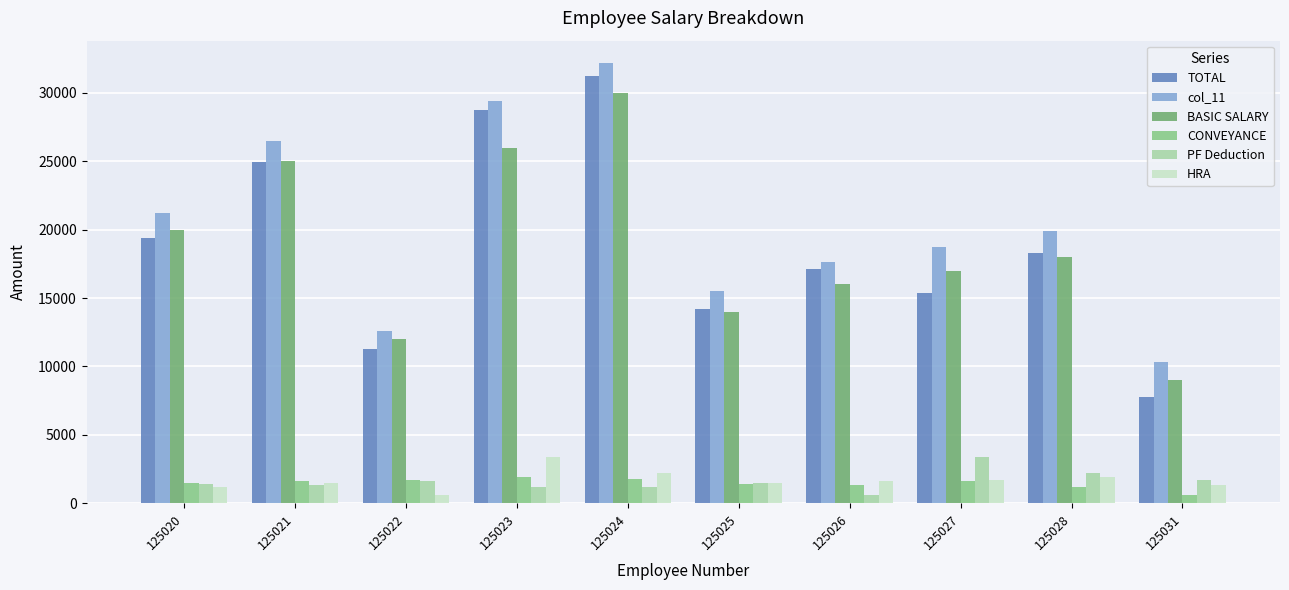

Which series has the widest spread of values?

TOTAL